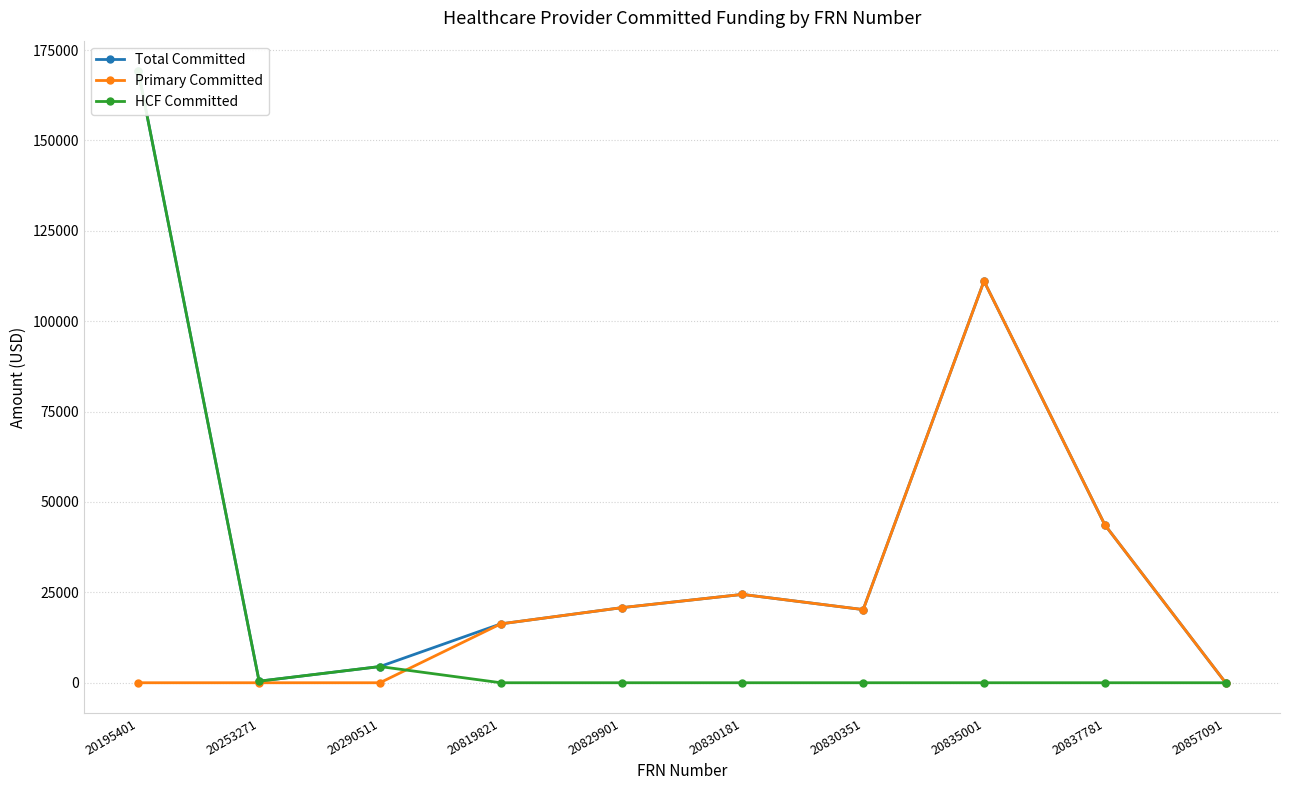

Which series changed the most between 20835001 and 20837781?

Total Committed